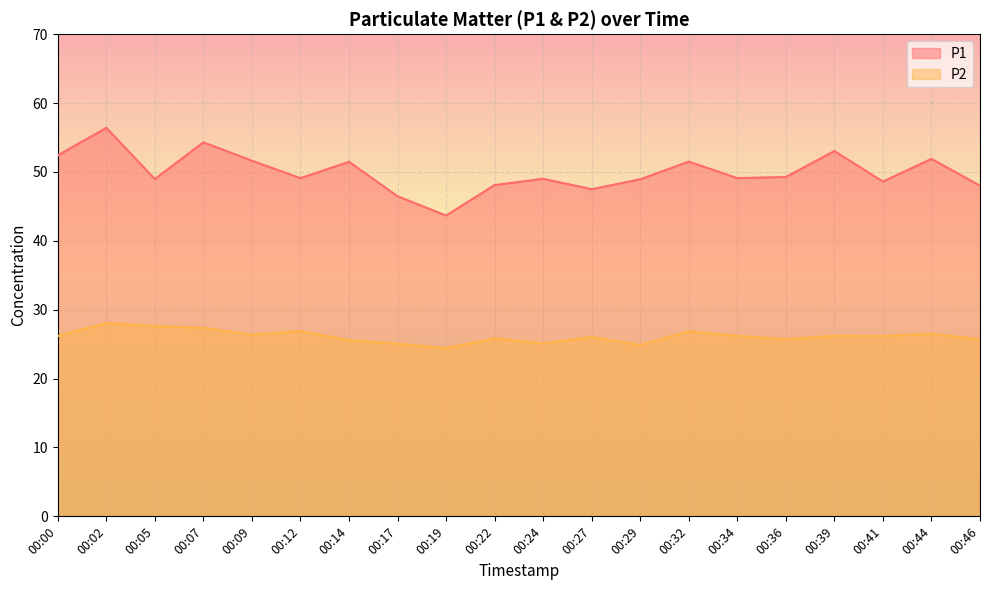

What is the lowest value of the P1 series?

43.7